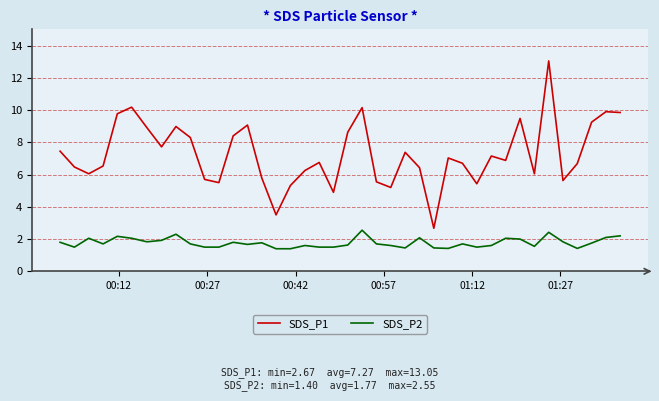

Which series has the widest spread of values?

SDS_P1